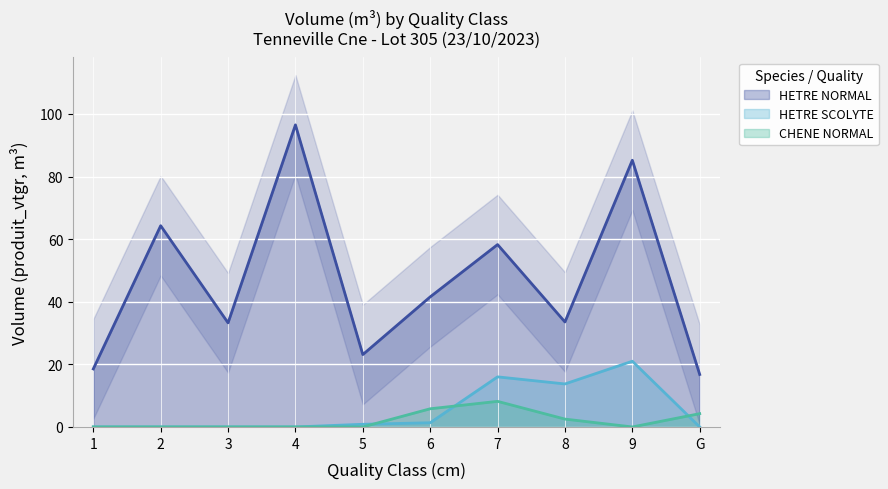

True or false: CHENE NORMAL has a value of 4.0 at 4.

False